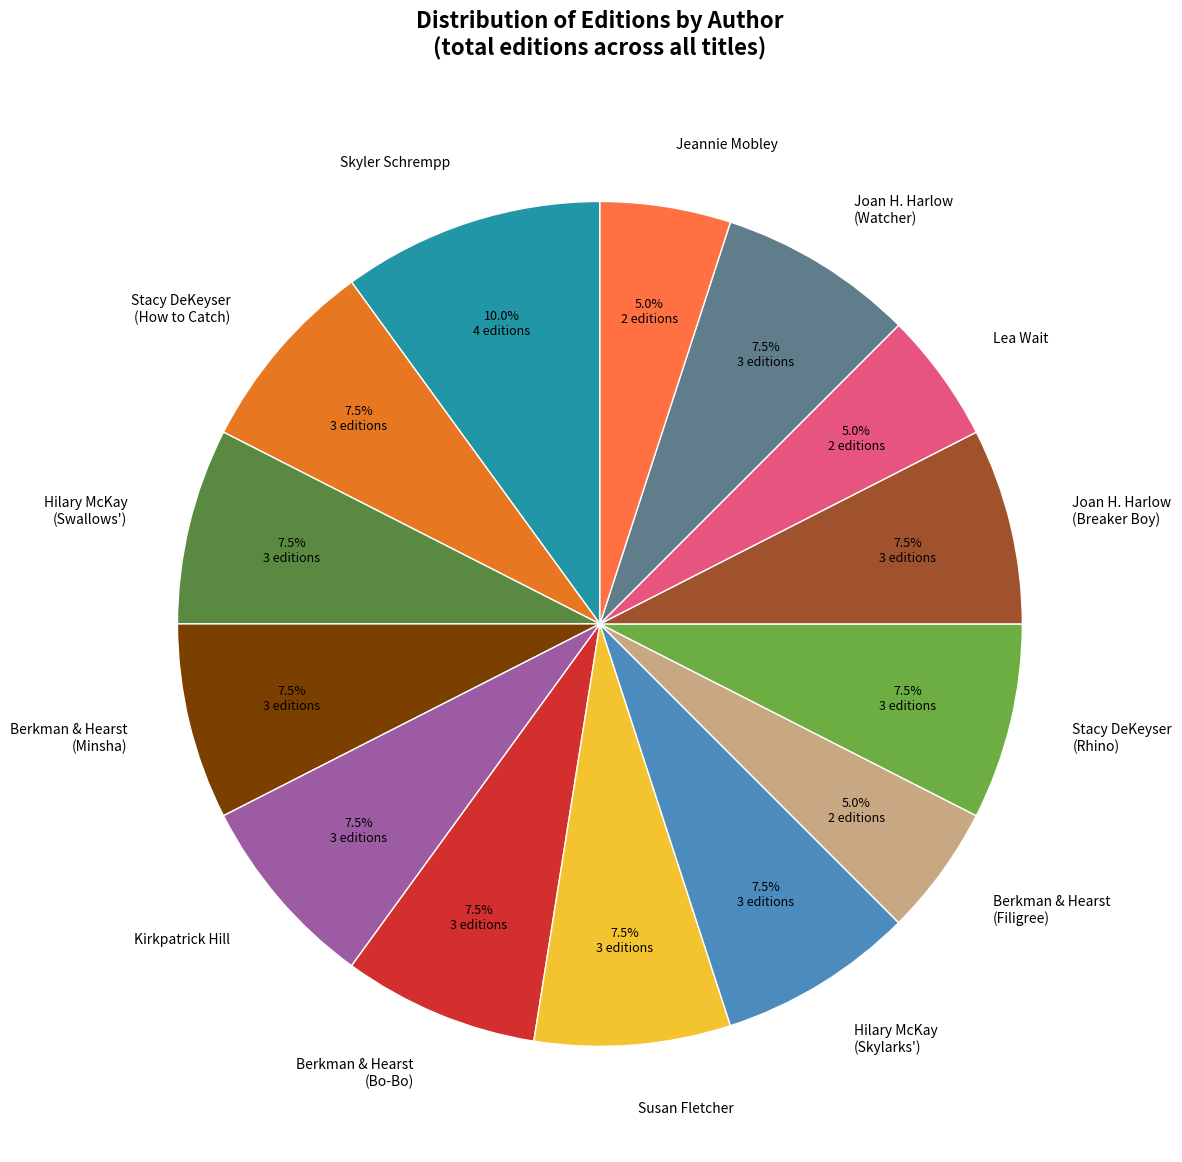

Which category has the biggest portion of the pie?

Skyler Schrempp